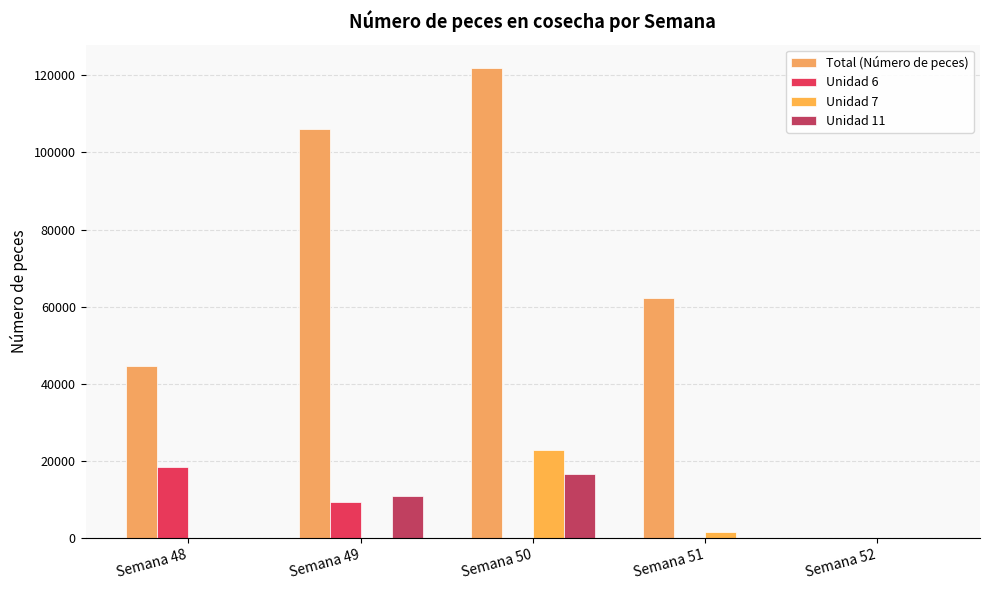

What is the spread (max minus min) of values at Semana 50?

121795